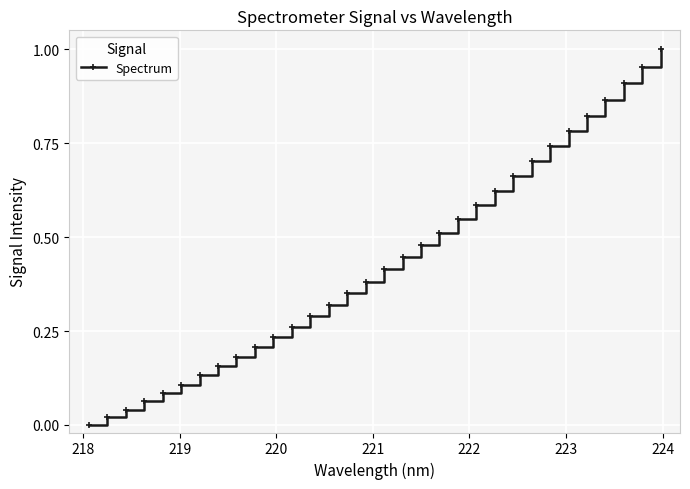

How many positive values are there?

31